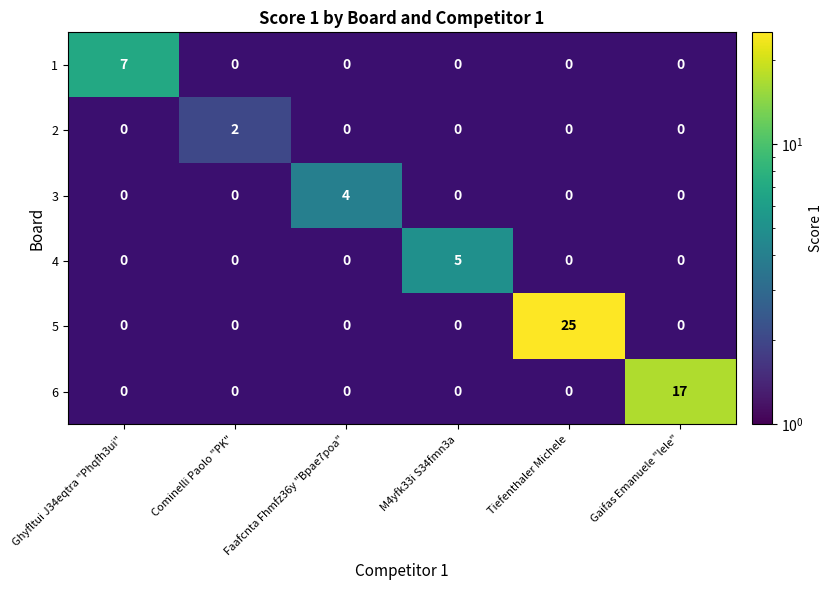

At how many categories does at least one series exceed 1?

6